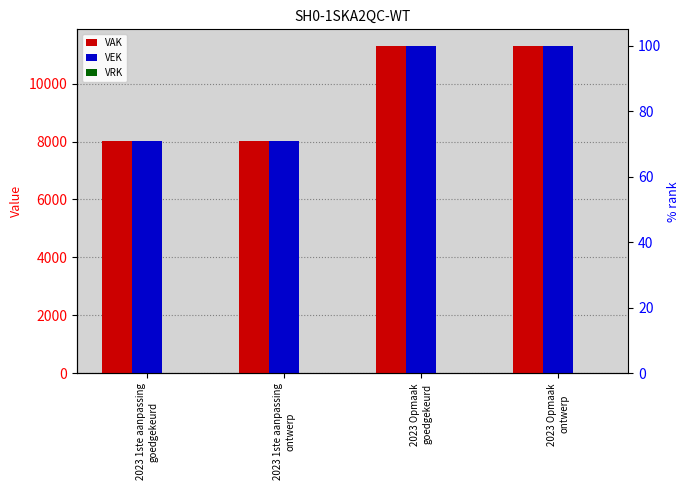

What is the label of the 2nd bar from the left?

2023 1ste aanpassing
ontwerp